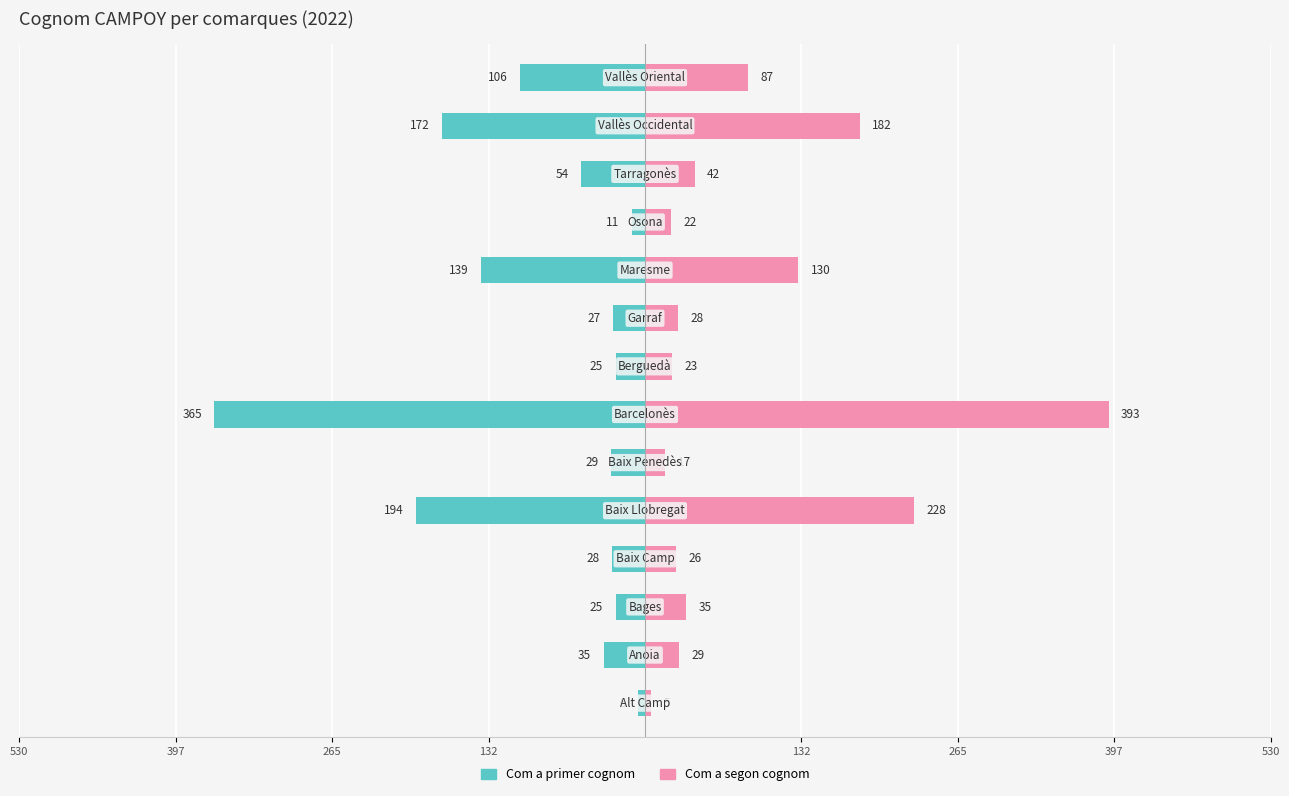

How many data points in Com a primer cognom are less than -29?

7